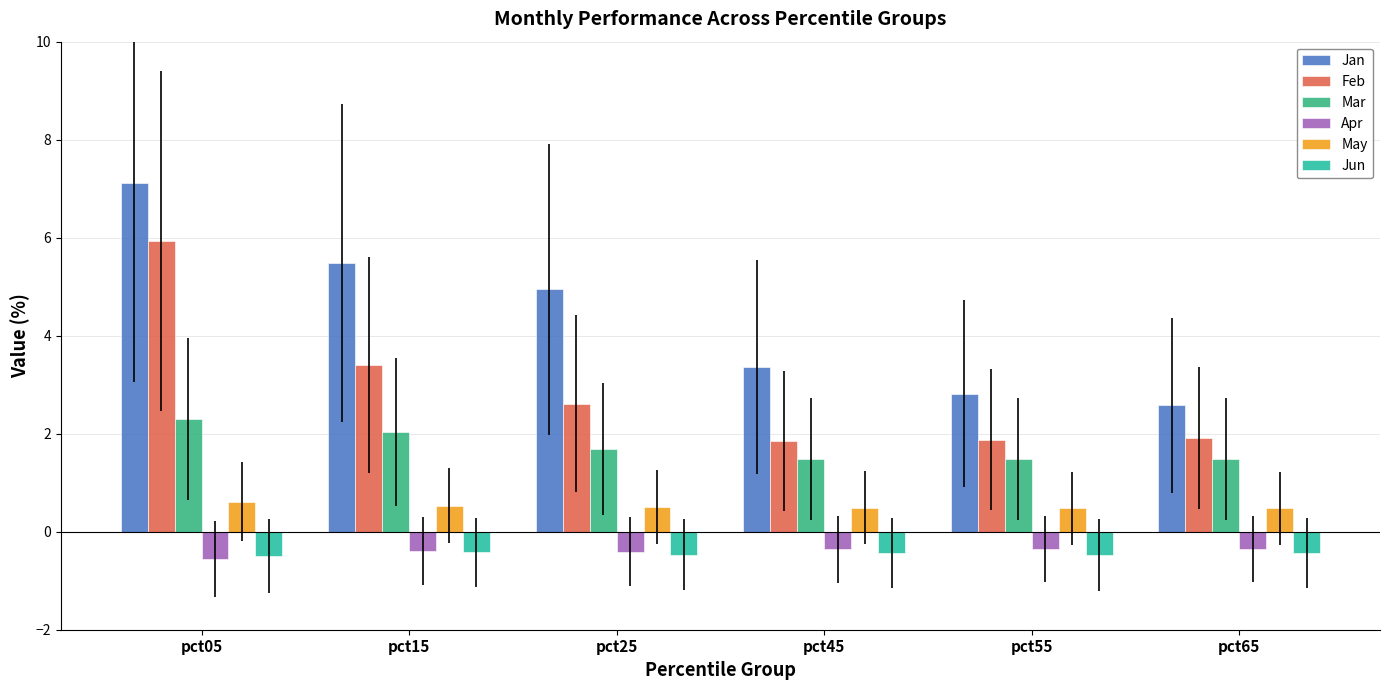

Which series has the largest range (max minus min)?

Jan